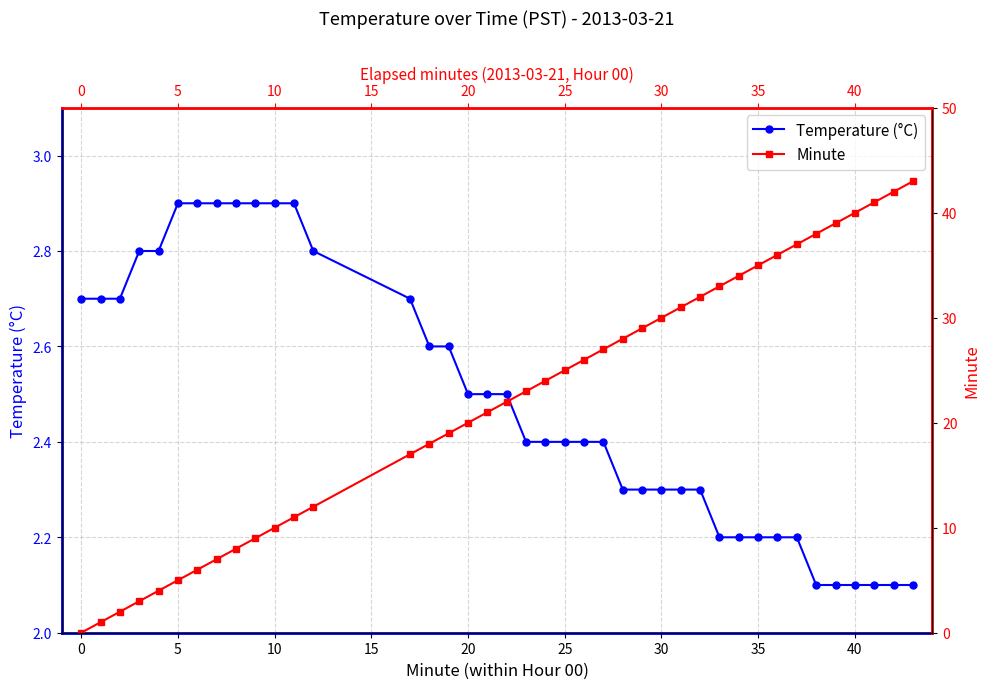

How many lines are shown in the chart?

2